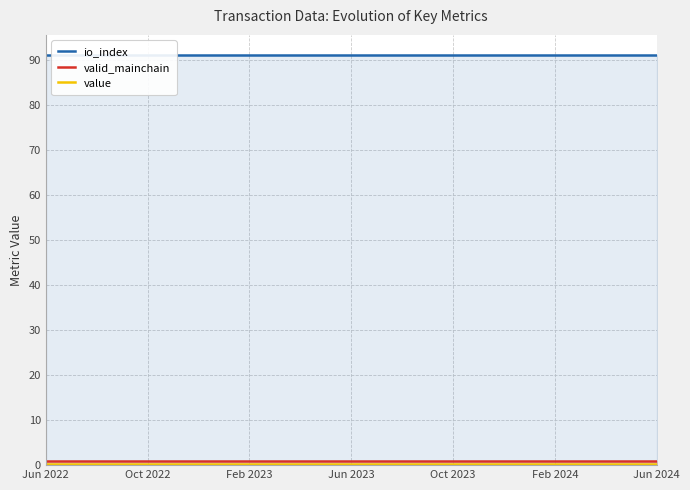

What is the label of the 7th point from the left?

Jun 2024